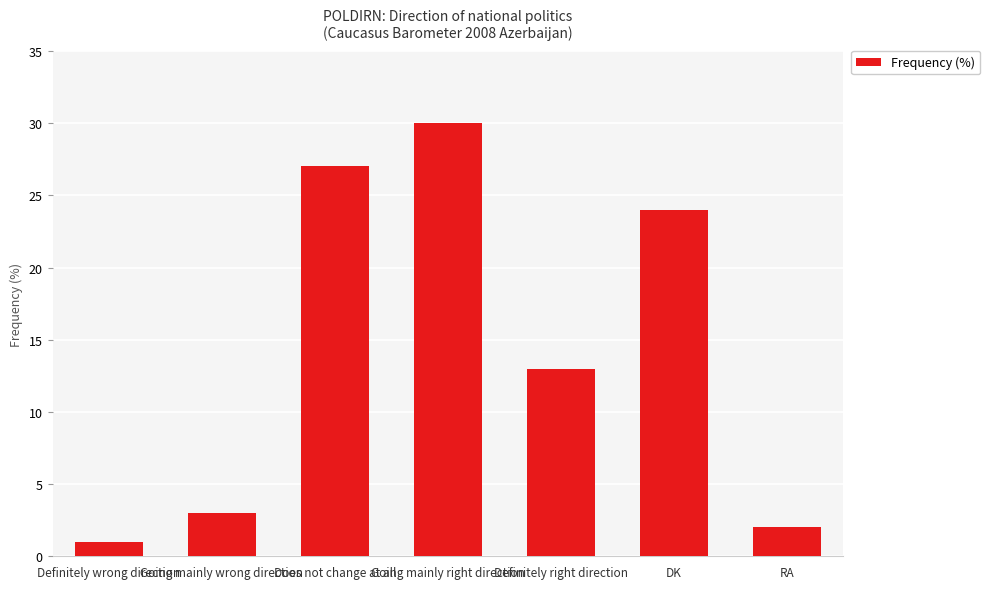

The value at Going mainly wrong direction is 3. True or false?

True